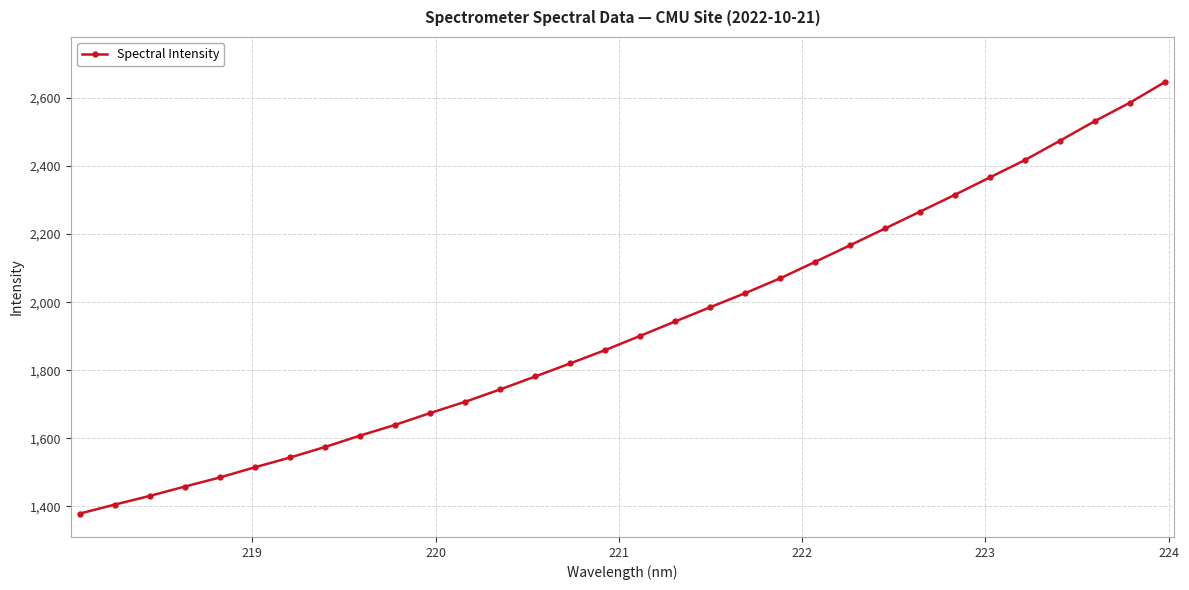

What is the value of the 9th point from the left?

1607.6